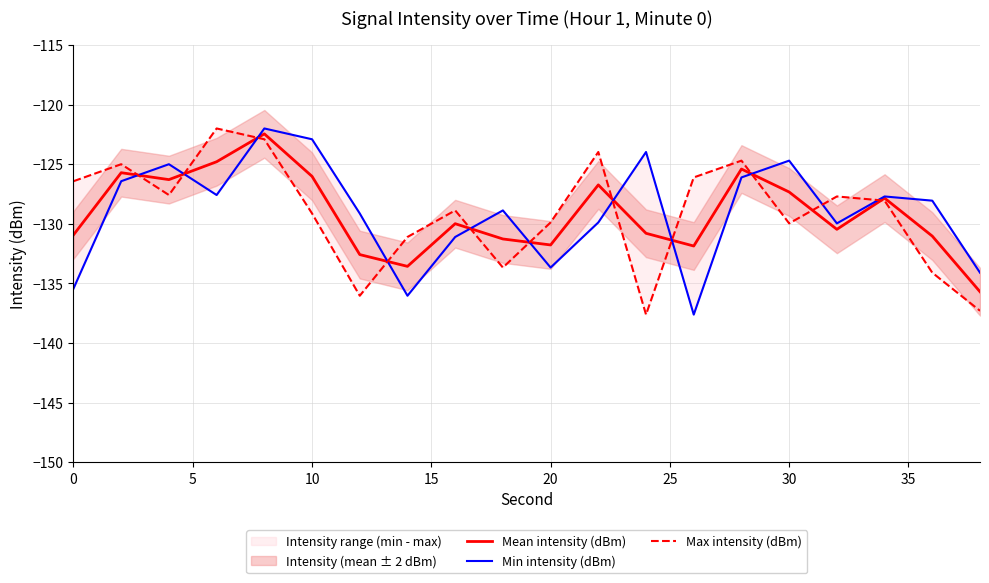

Which series has the widest spread of values?

Min intensity (dBm)